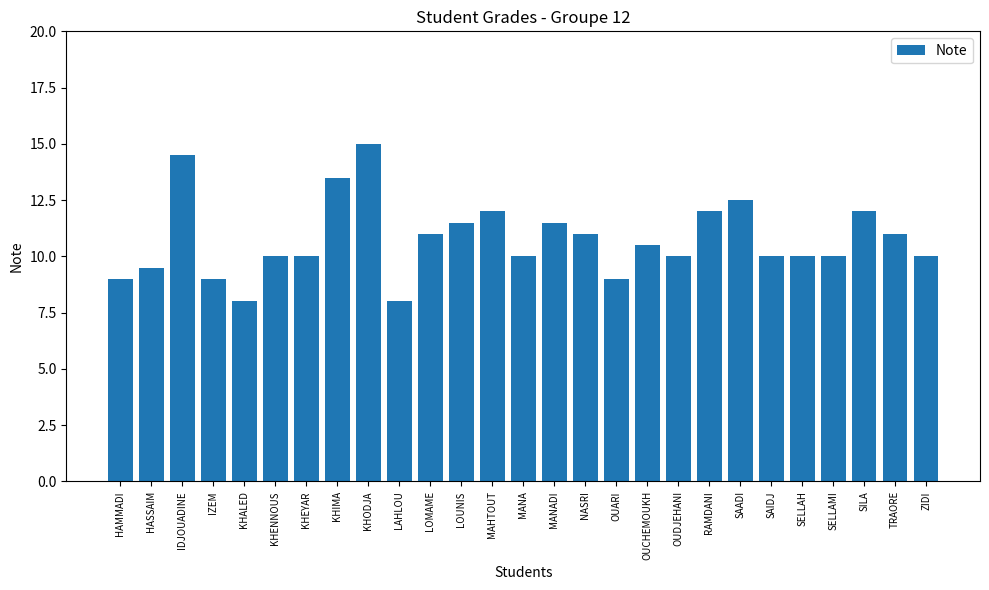

Is it true that the value at OUDJEHANI is 10.0?

True